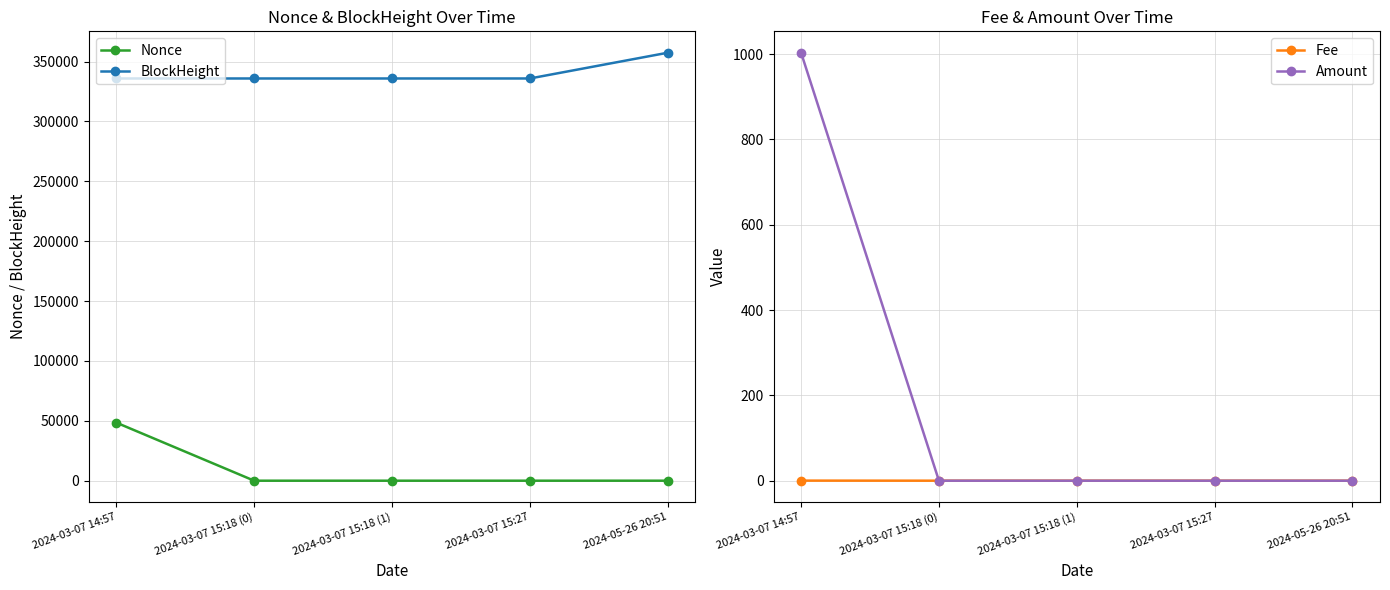

What is the label of the 2nd point from the left?

2024-03-07 15:18 (0)